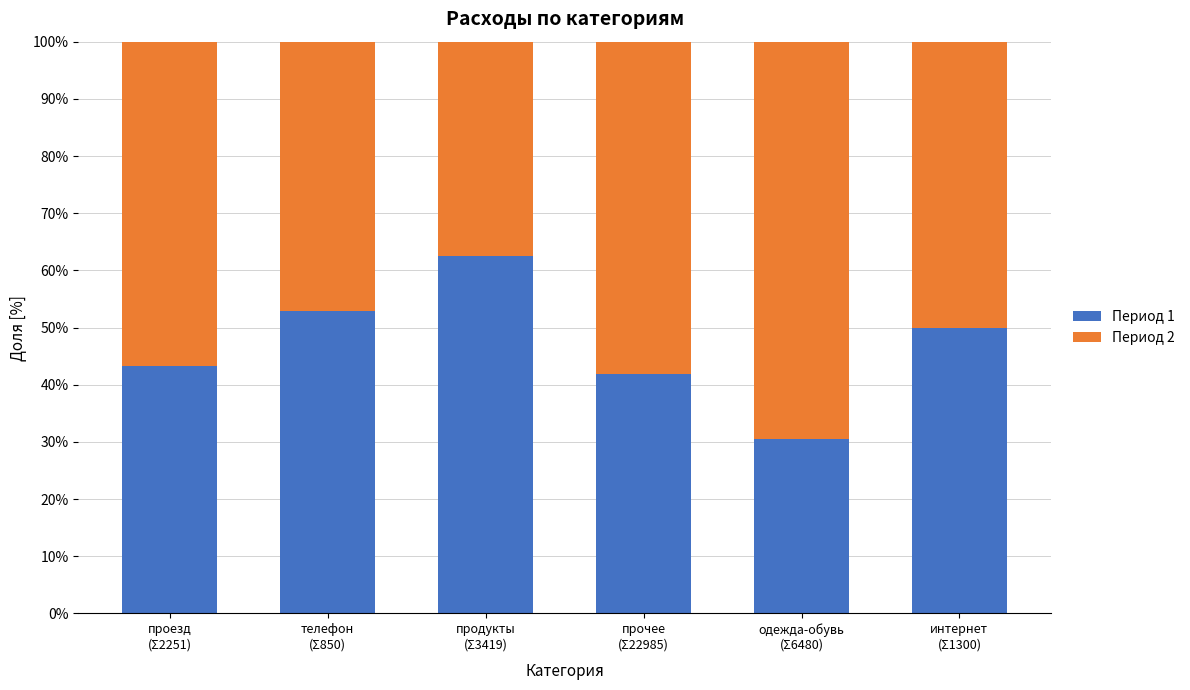

The Период 1 series shows 13.4 at проезд
(Σ2251). True or false?

False